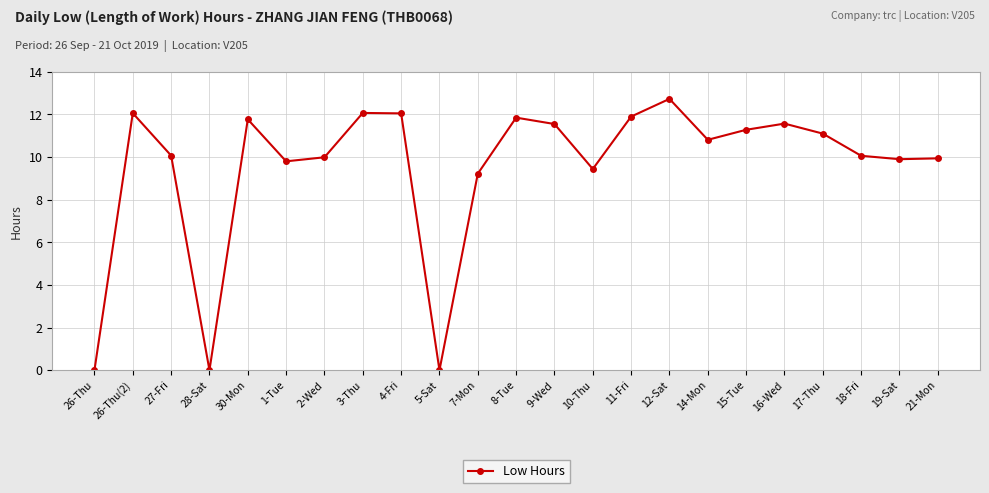

The chart shows a value of 16.8 at 12-Sat. True or false?

False